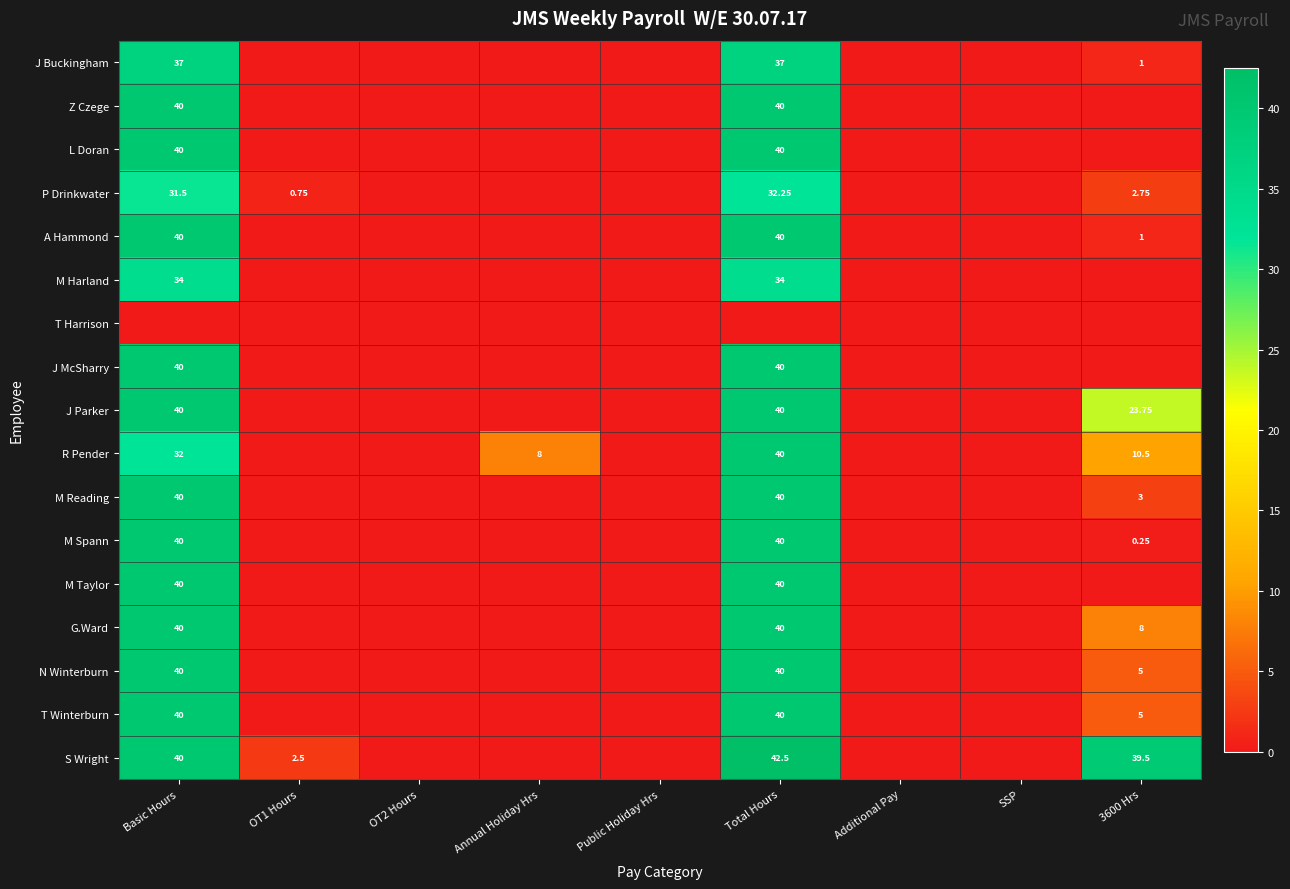

Is it true that N Winterburn equals 0.0 at OT2 Hours?

True